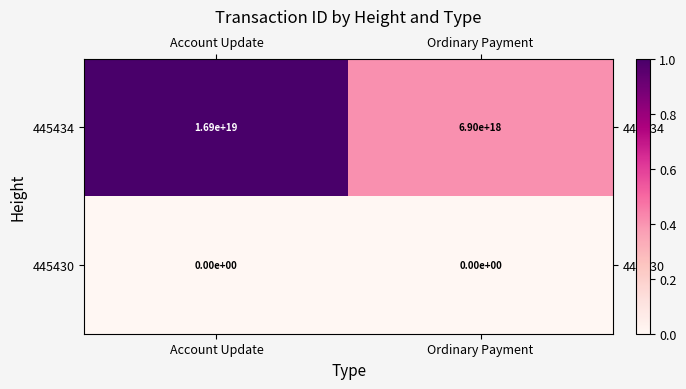

List the series in order of their overall mean, lowest first.

445430, 445434